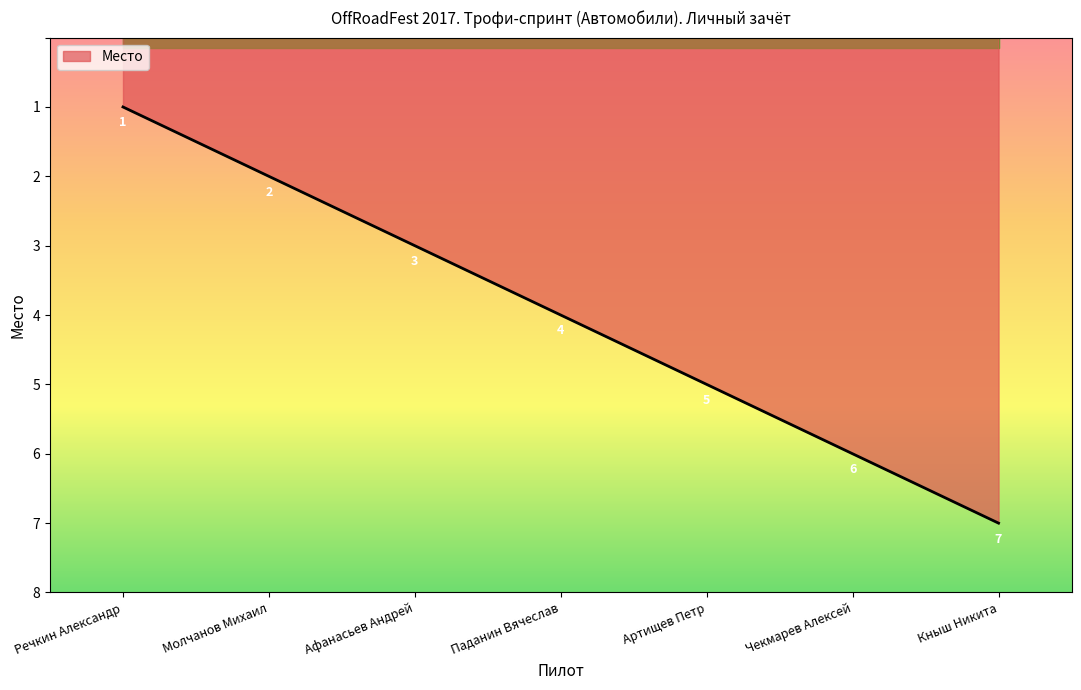

What position from the right is Чекмарев Алексей?

2